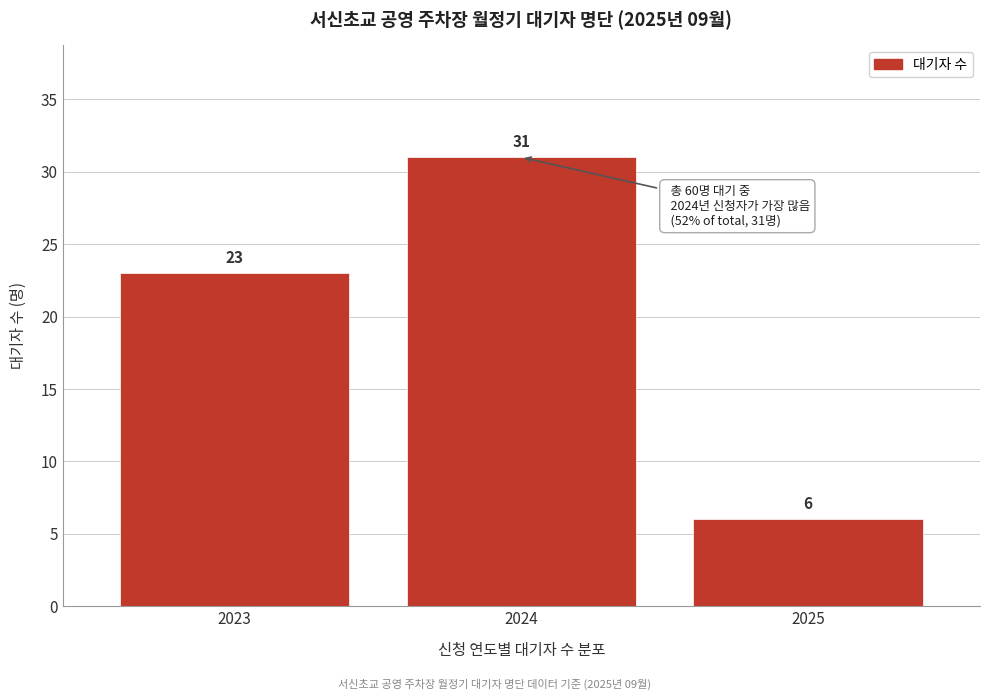

Reading left to right, transcribe all the data shown in this chart.

2023=23	2024=31	2025=6